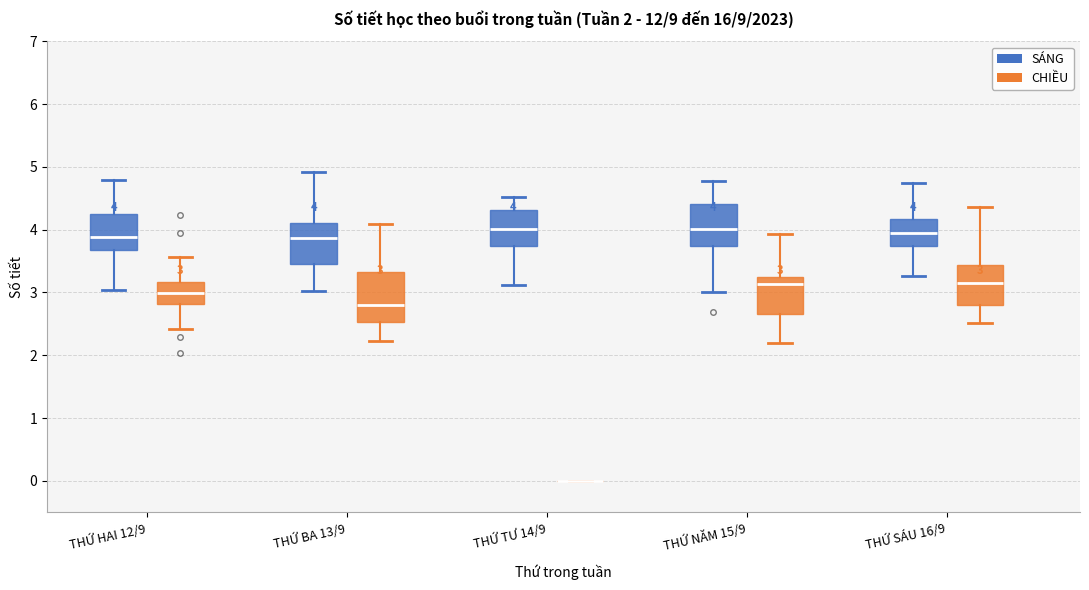

Comparing the boxes themselves (not the whiskers), which one is the tallest?

THỨ BA 13/9 (CHIỀU)